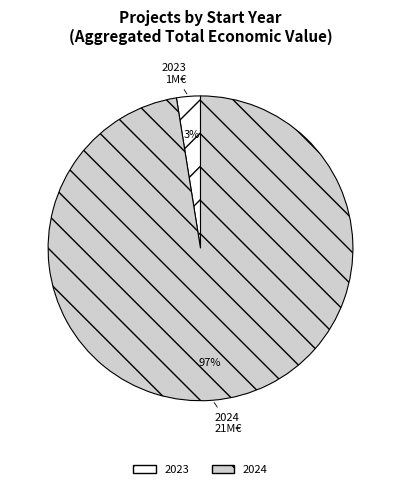

Which slice is the largest?

2024